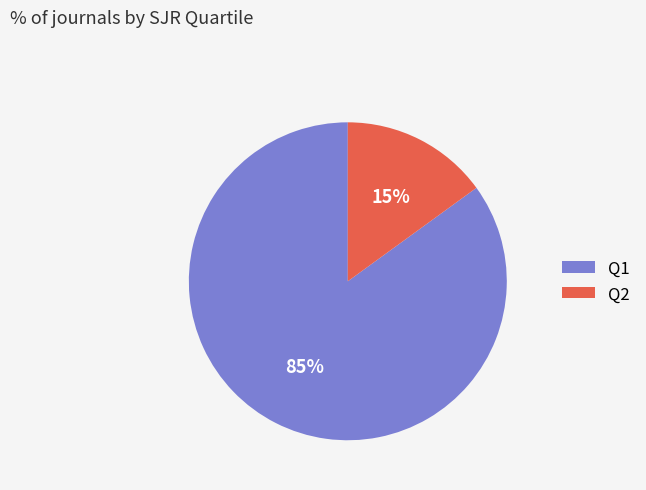

To the nearest percent, what portion does Q2 represent?

15%